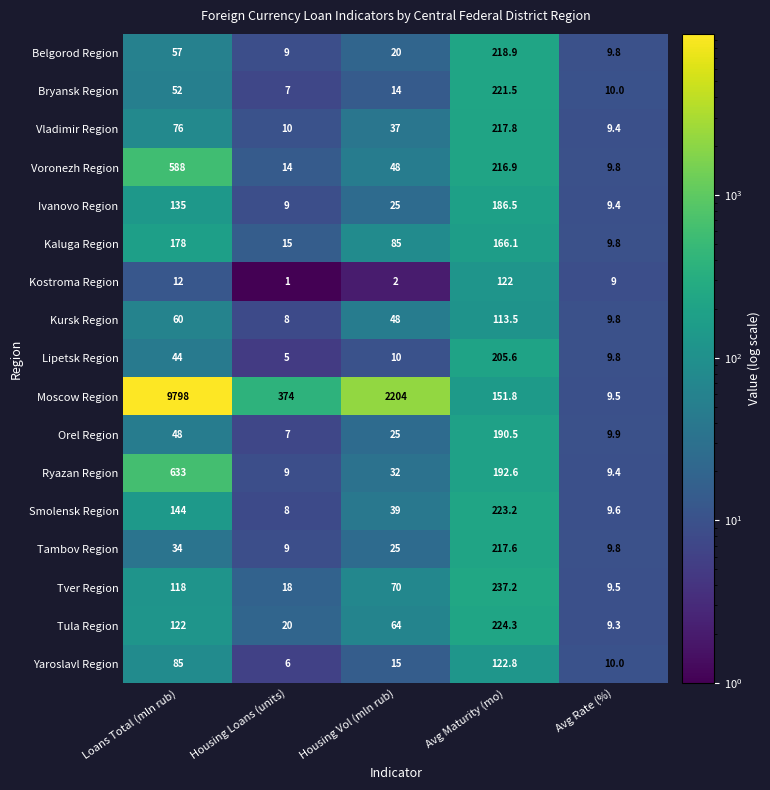

What is the spread (max minus min) of values at Loans Total (mln rub)?

9786.0